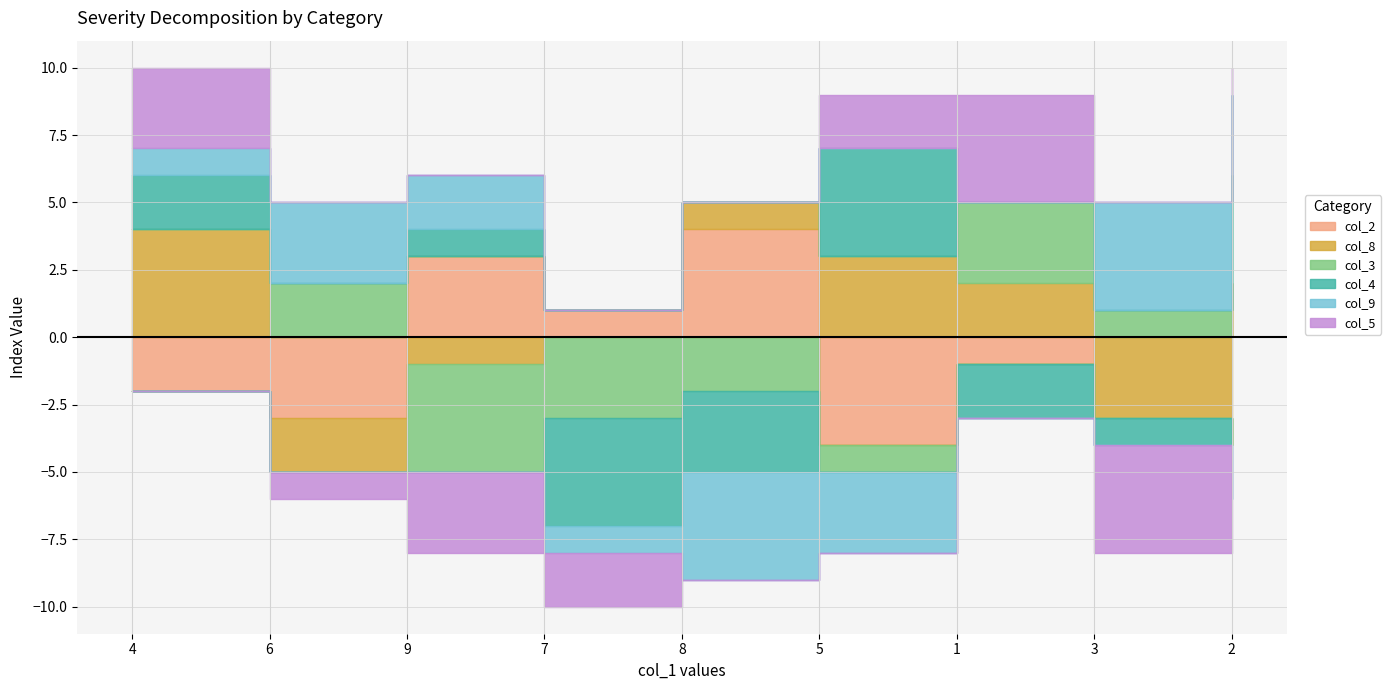

How many times do col_4 and col_3 cross each other?

5